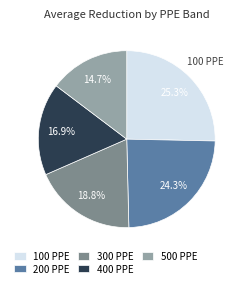

To the nearest percent, what portion does 400 PPE represent?

17%